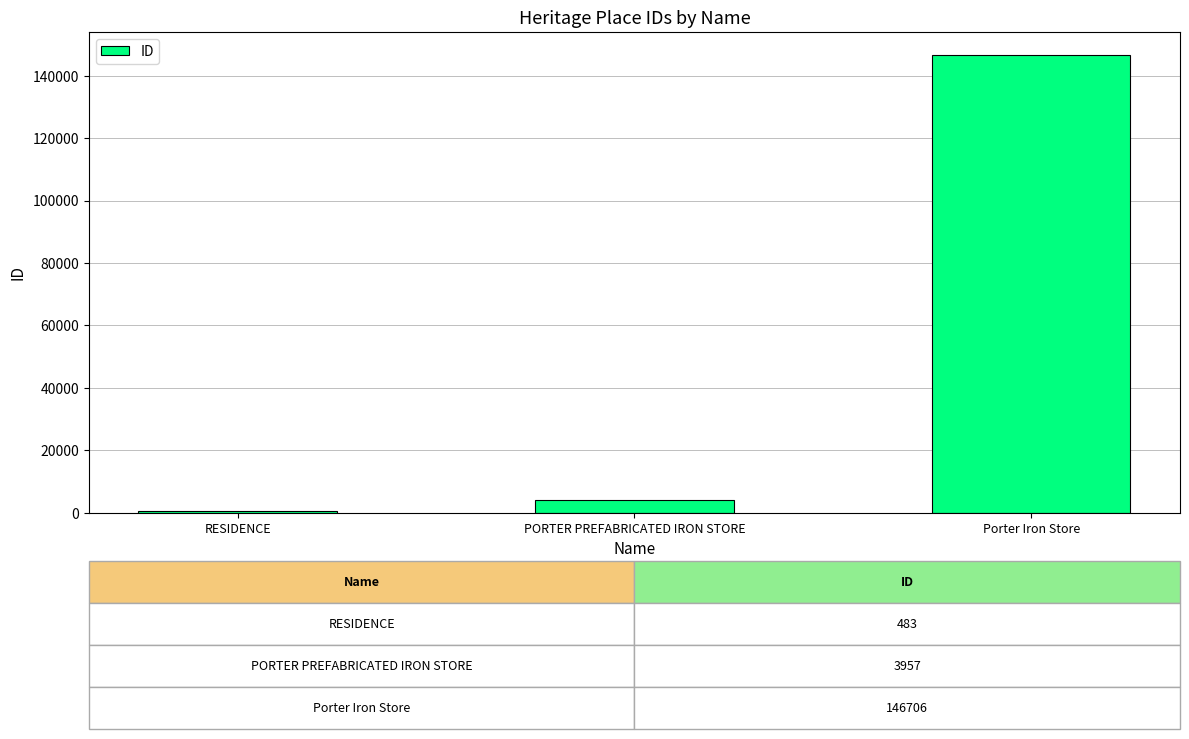

Between PORTER PREFABRICATED IRON STORE and RESIDENCE, which is larger?

PORTER PREFABRICATED IRON STORE